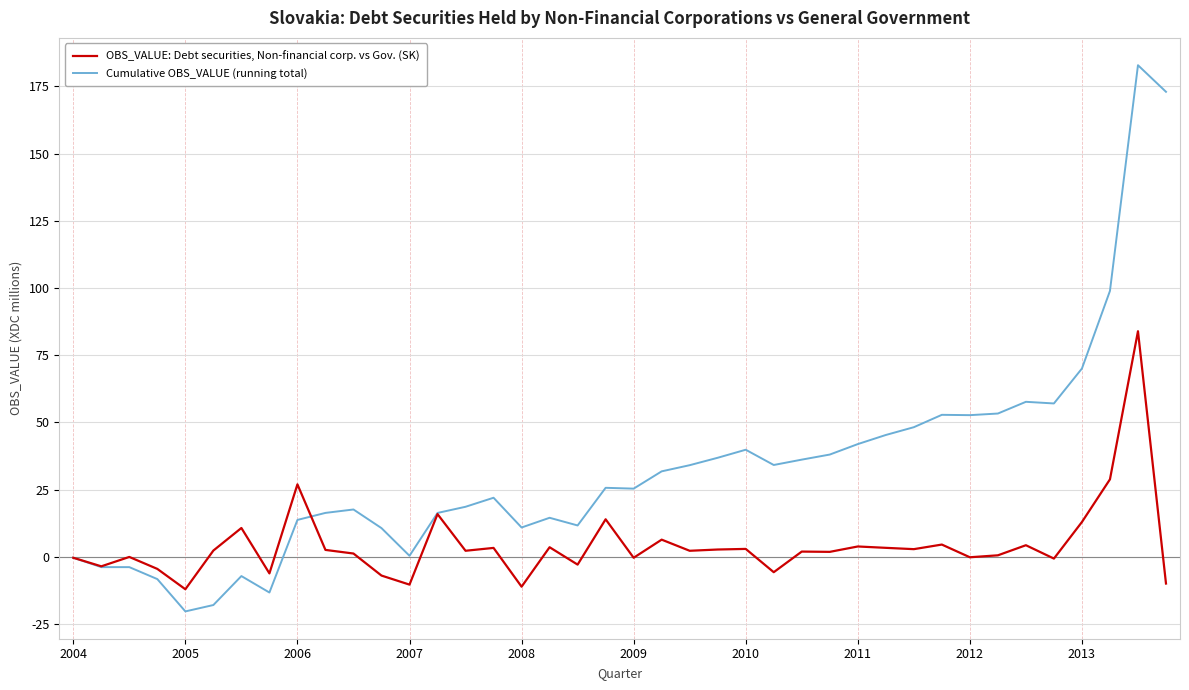

What is the difference between the maximum and minimum values in the OBS_VALUE: Debt securities, Non-financial corp. vs Gov. (SK) series?

95.9